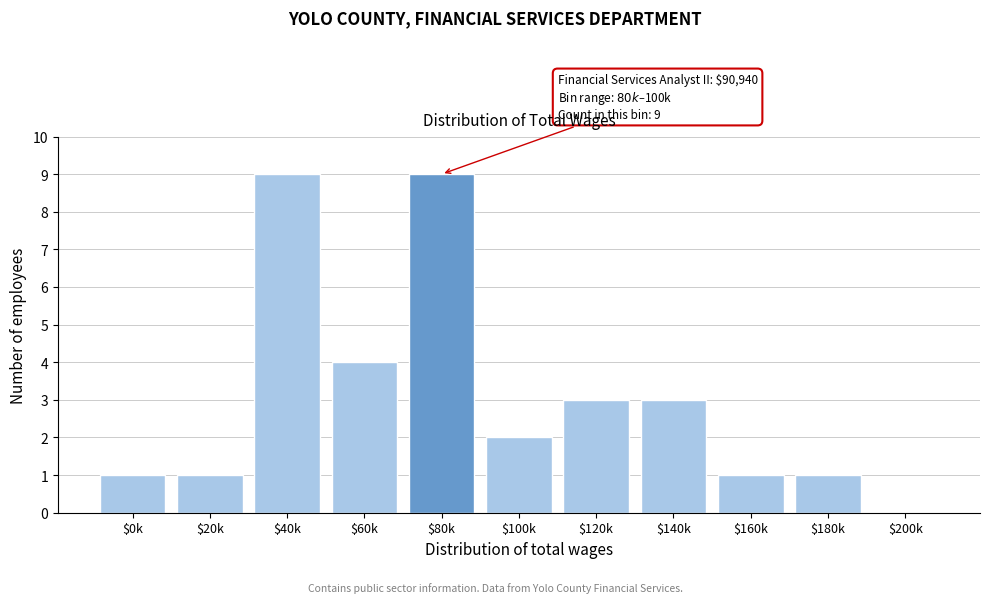

True or false: the data shows 5 at $120k.

False